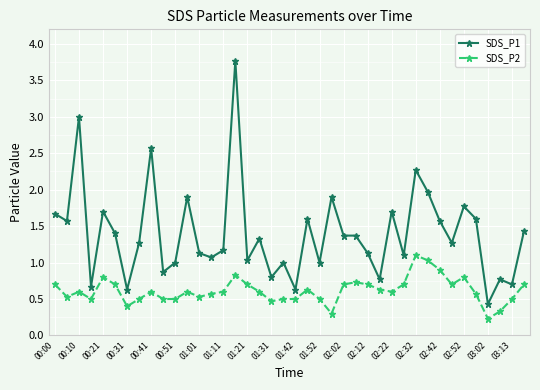

What is the average value of the SDS_P2 series?

0.6